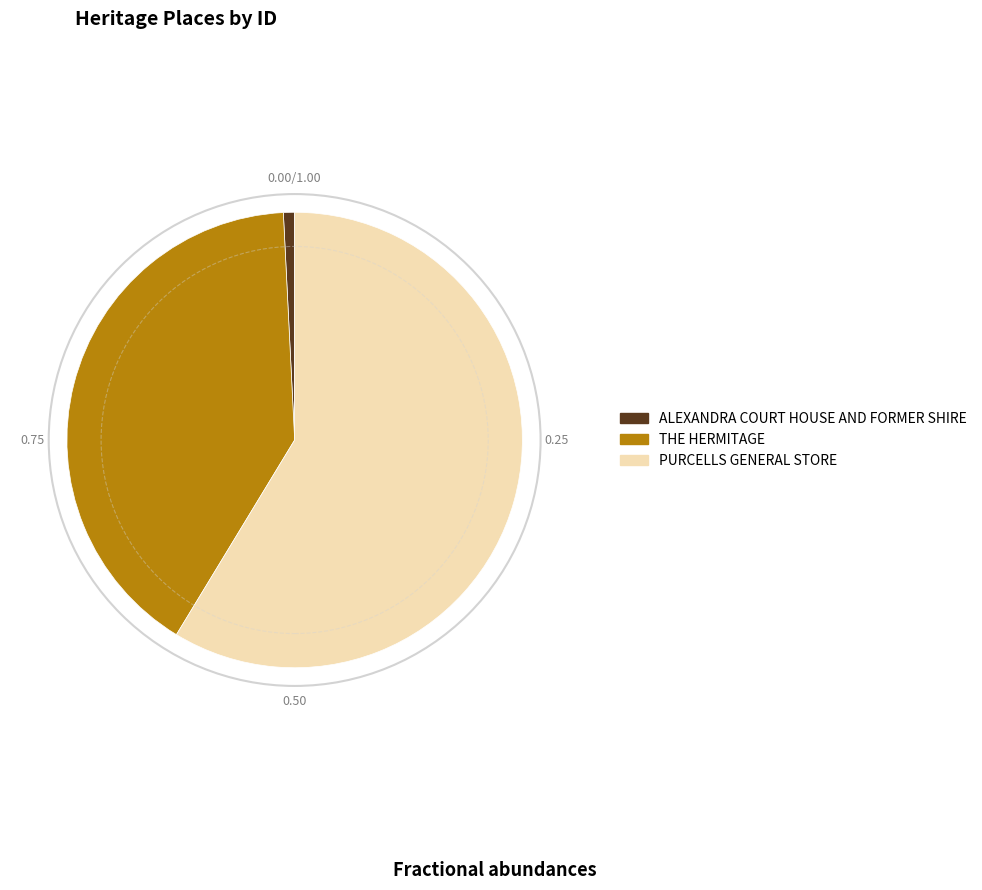

What is the smallest slice in the pie chart?

ALEXANDRA COURT HOUSE AND FORMER SHIRE